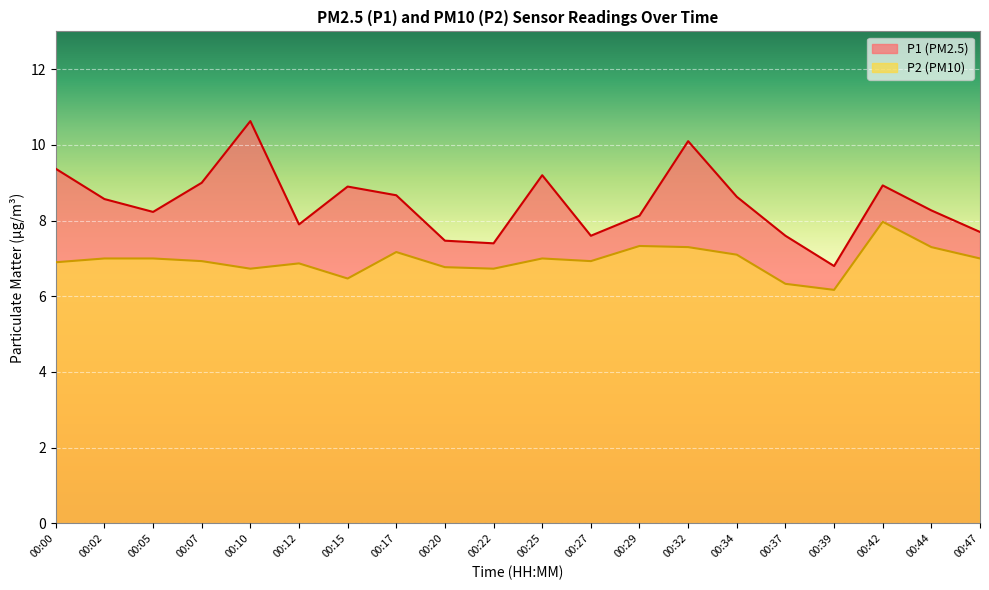

How many values in the P2 series are below 7?

10